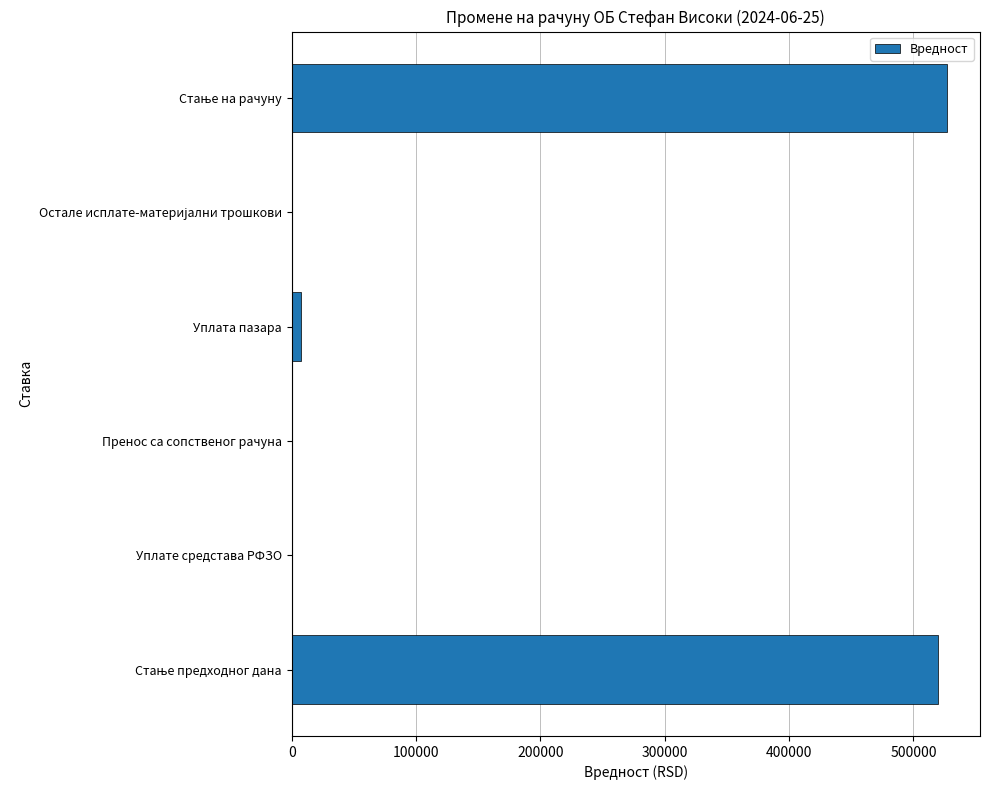

True or false: the data shows 0.0 at Уплате средстава РФЗО.

True